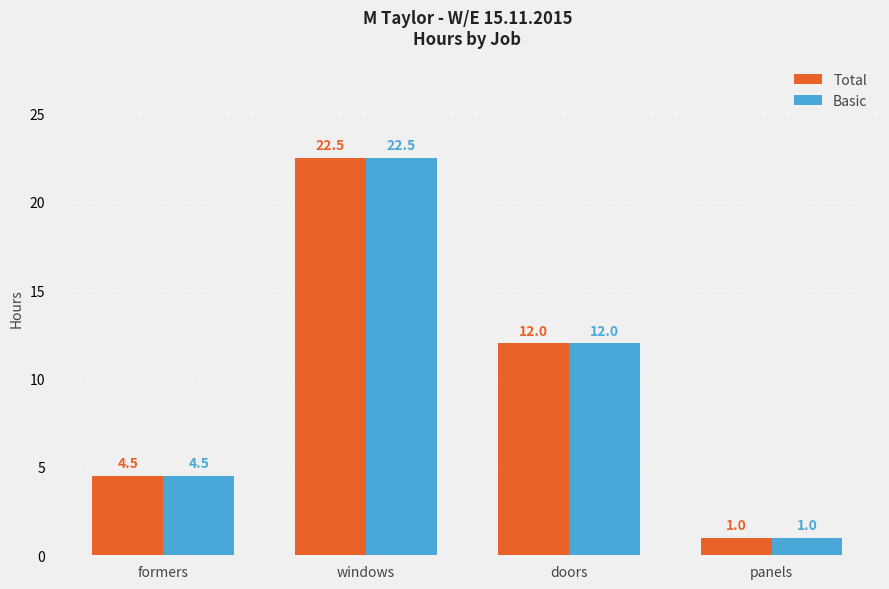

What is the total value across all series at formers?

9.0